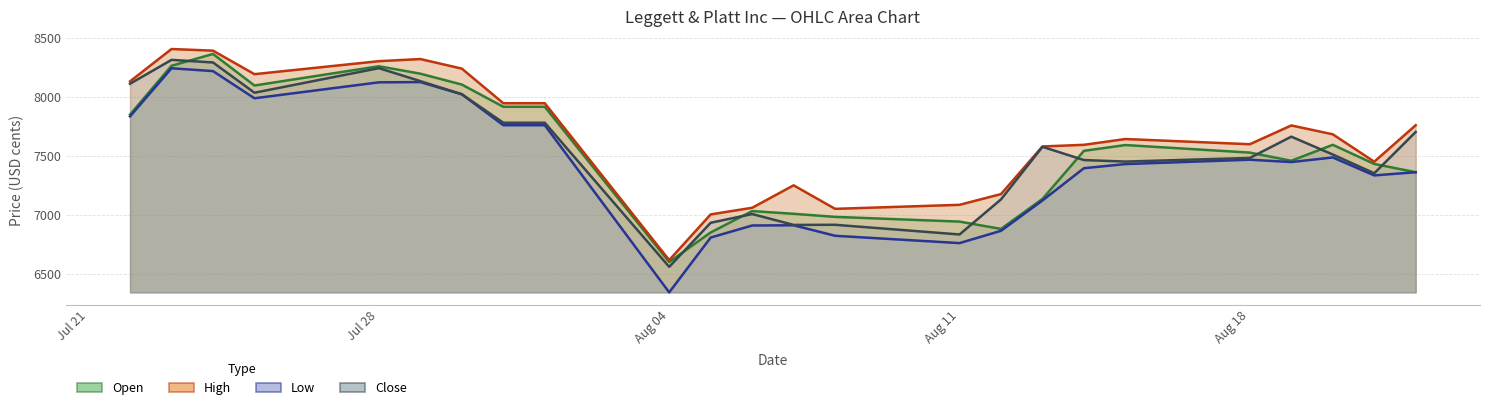

Where is High nearest to the value 7514?

21.08.2025